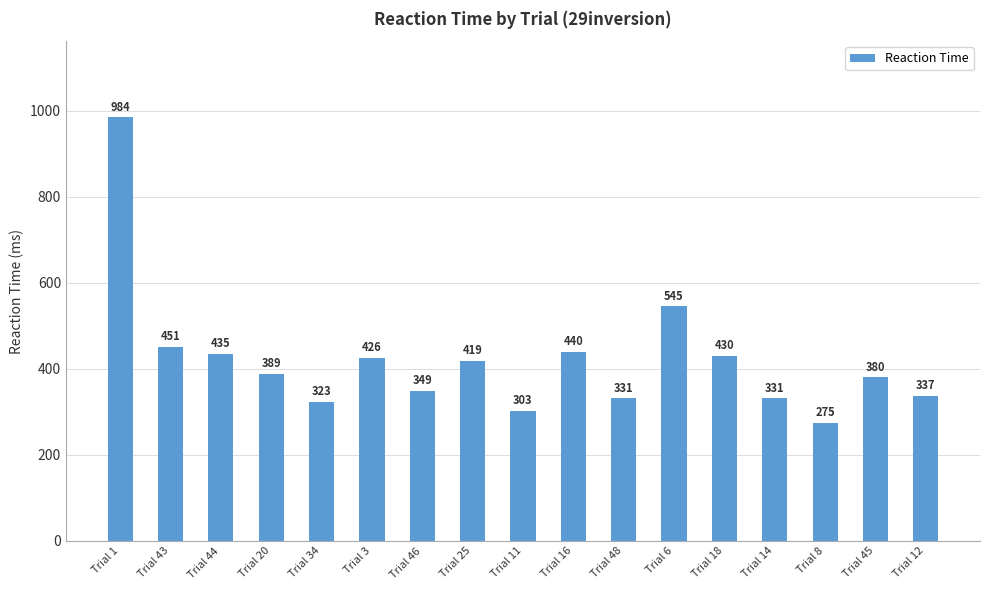

What is the sum of the values at Trial 6 and Trial 14?

876